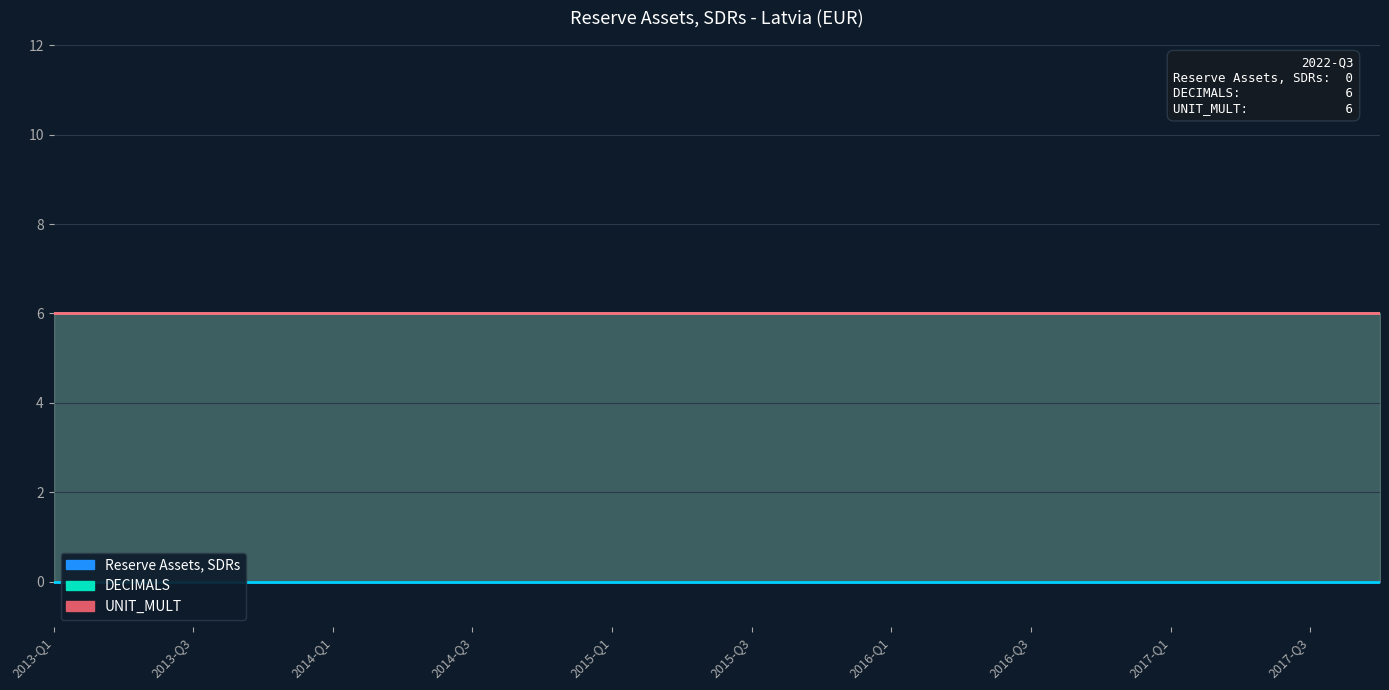

Reading left to right, transcribe all the data shown in this chart.

Reserve Assets, SDRs: 0	0	0	0	0	0	0	0	0	0	0	0	0	0	0	0	0	0	0	0
DECIMALS: 6	6	6	6	6	6	6	6	6	6	6	6	6	6	6	6	6	6	6	6
UNIT_MULT: 6	6	6	6	6	6	6	6	6	6	6	6	6	6	6	6	6	6	6	6